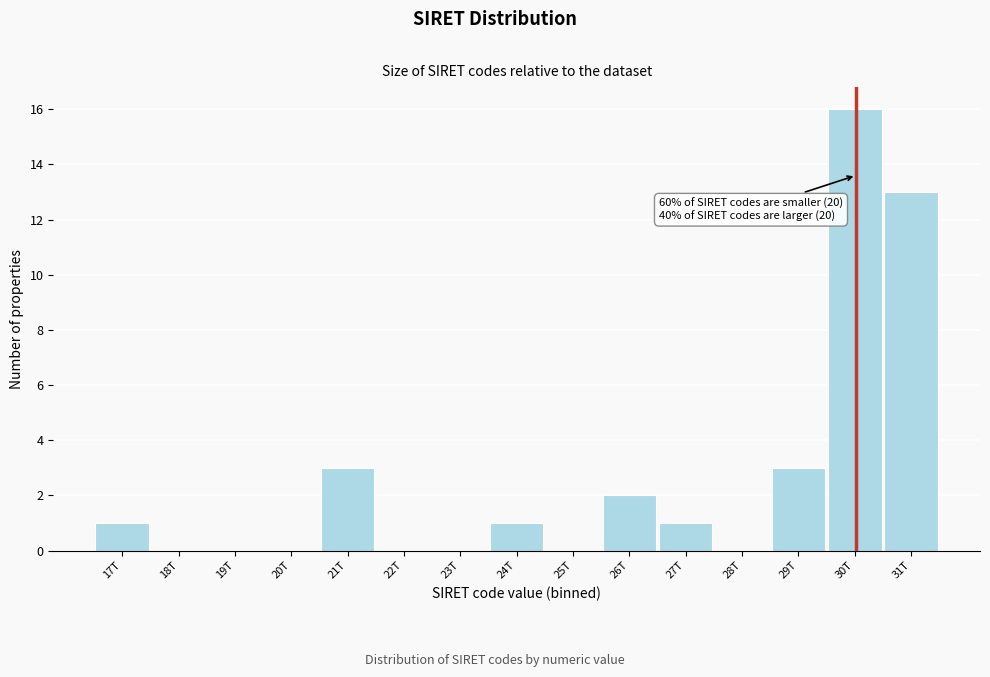

Reading right to left, transcribe all the data shown in this chart.

31T=13	30T=16	29T=3	28T=0	27T=1	26T=2	25T=0	24T=1	23T=0	22T=0	21T=3	20T=0	19T=0	18T=0	17T=1